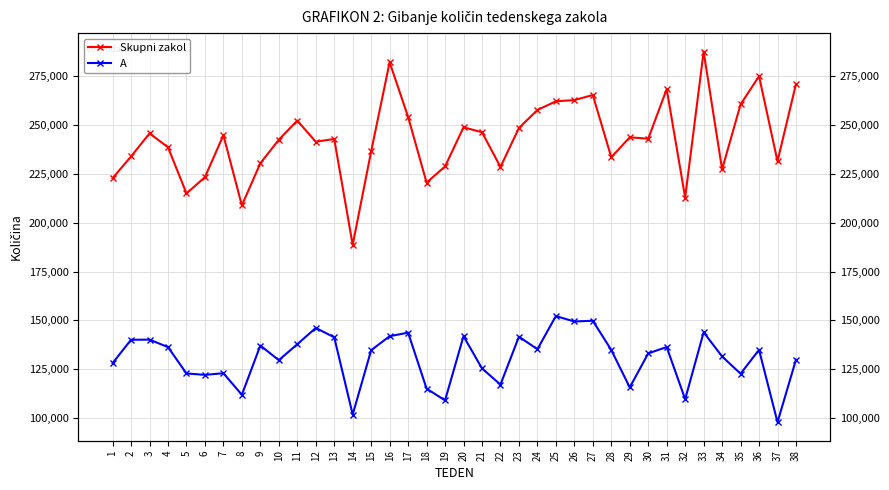

What is the sum of all Skupni zakol values?

9226945